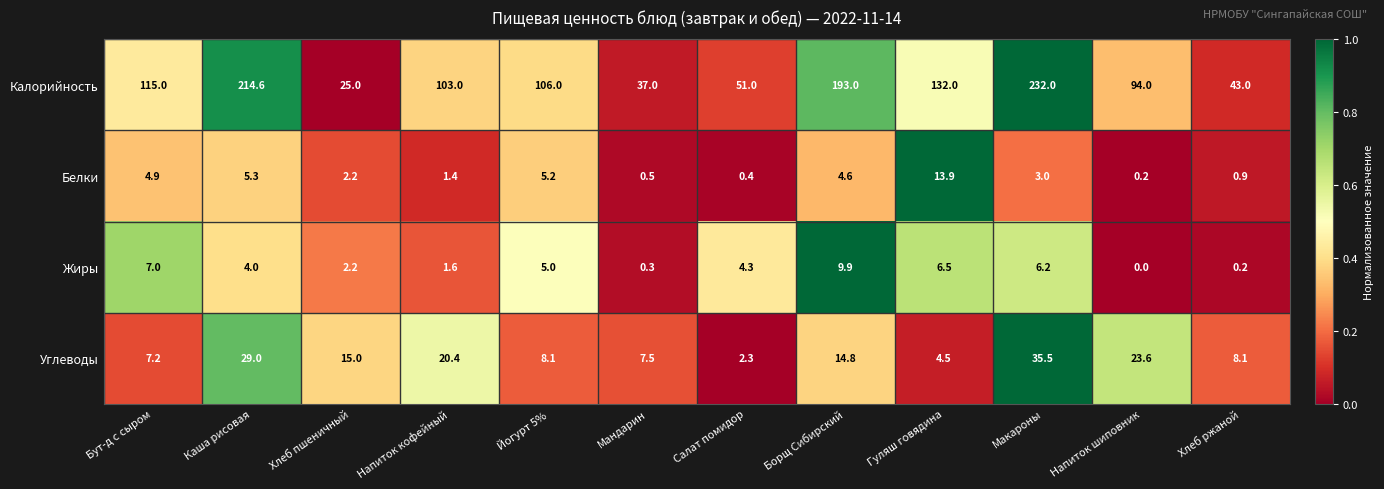

The value of Калорийность at Напиток кофейный is 166.2. True or false?

False